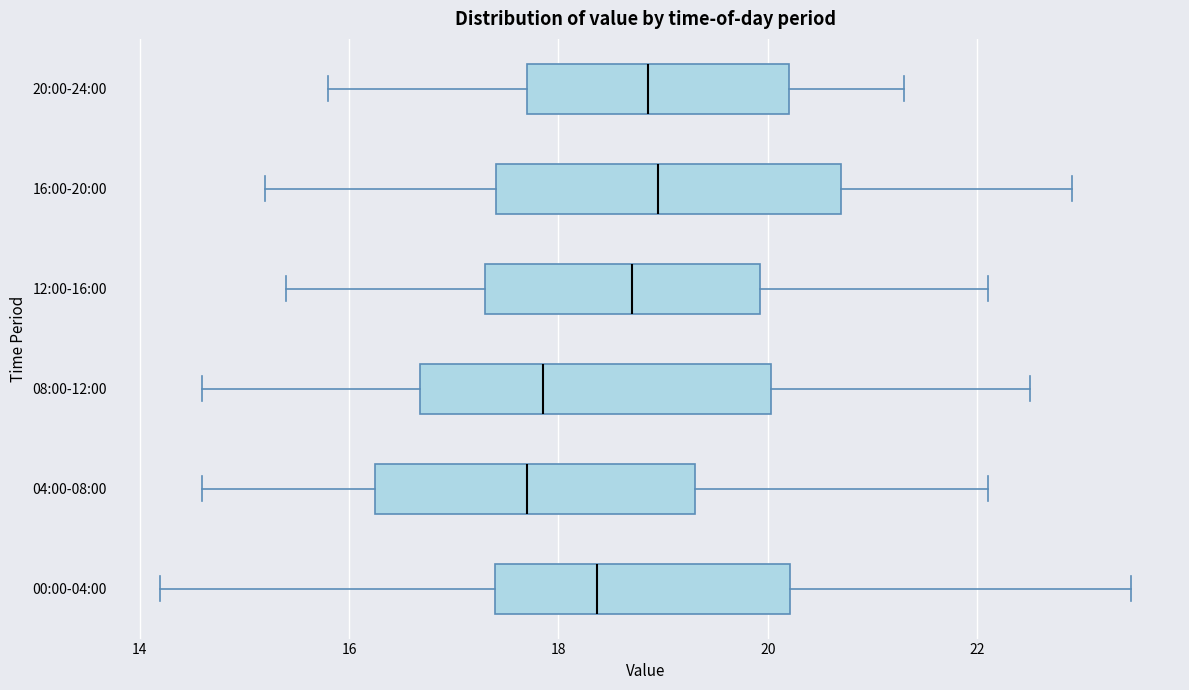

Reading bottom to top, read every box against the x-axis: the position of its median line, the range the box covers, and the ends of its whiskers. The values are not printed on the chart, so give them approximately, as read against the axis.

00:00-04:00: median 18.4, box 17.4 to 20.2, whiskers 14.2 to 23.4
04:00-08:00: median 17.8, box 16.2 to 19.4, whiskers 14.6 to 22.2
08:00-12:00: median 17.8, box 16.6 to 20.0, whiskers 14.6 to 22.6
12:00-16:00: median 18.8, box 17.4 to 20.0, whiskers 15.4 to 22.2
16:00-20:00: median 19.0, box 17.4 to 20.8, whiskers 15.2 to 23.0
20:00-24:00: median 18.8, box 17.8 to 20.2, whiskers 15.8 to 21.4